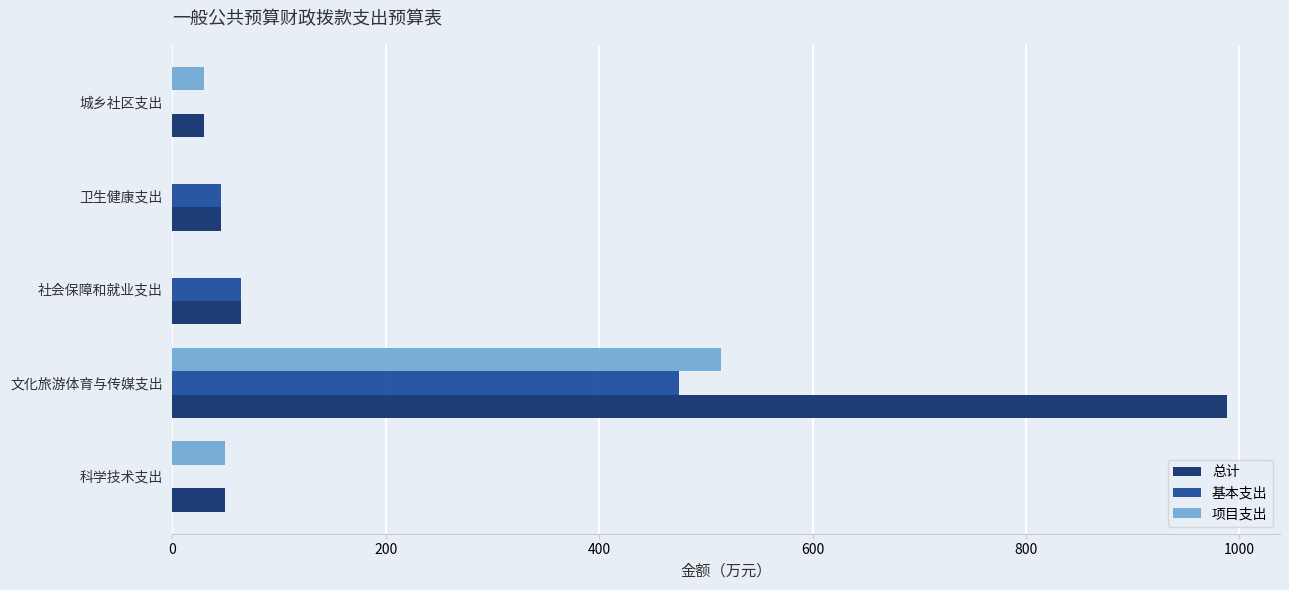

What is the total value across all series at 卫生健康支出?

91.5